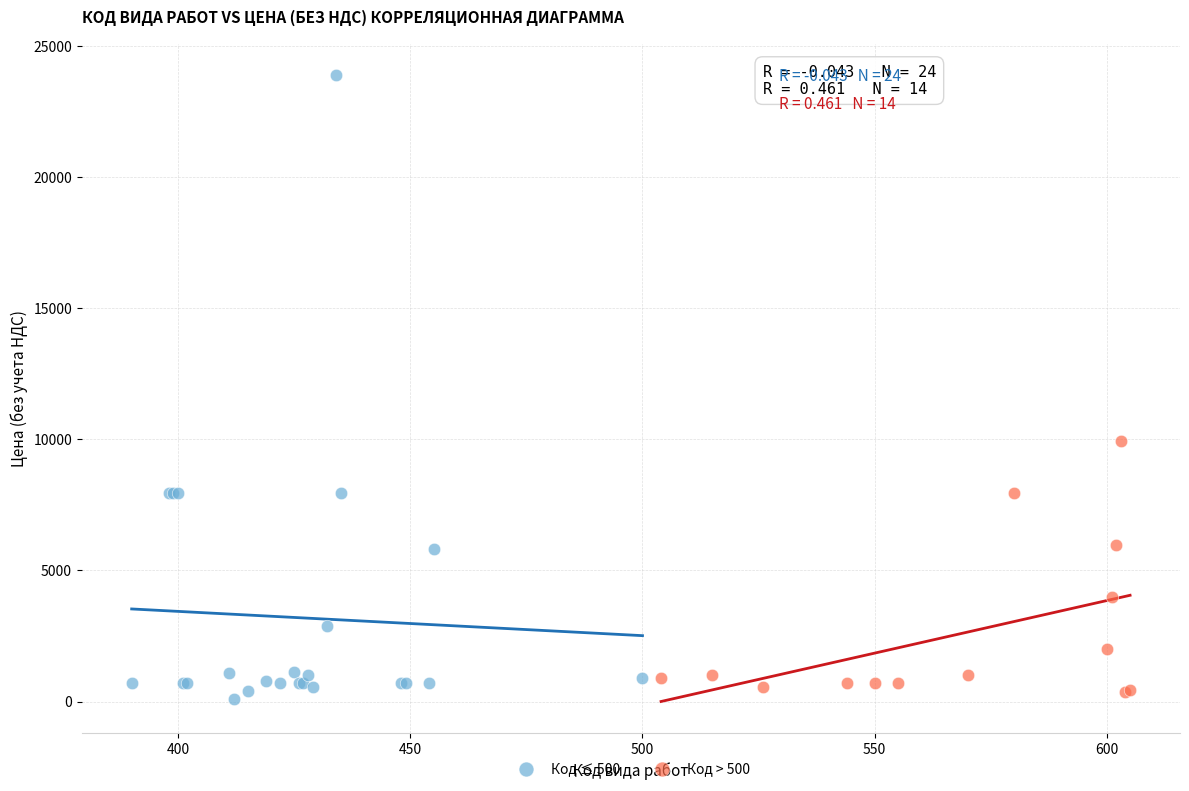

Which series has the widest spread of Y values?

Код ≤ 500